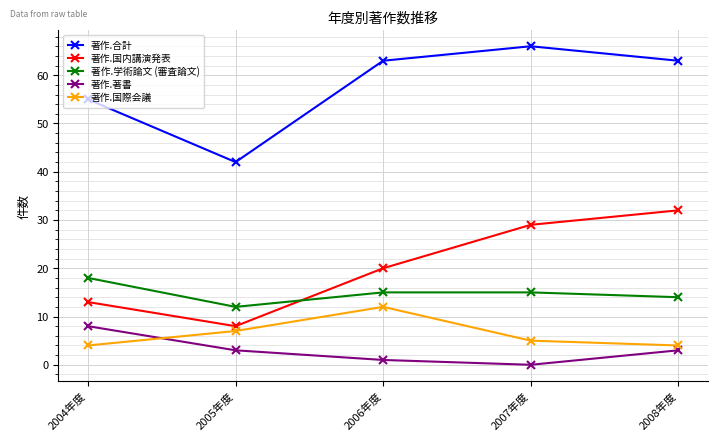

What are all the series names shown in the legend?

著作.合計, 著作.国内講演発表, 著作.学術論文 (審査論文), 著作.著書, 著作.国際会議